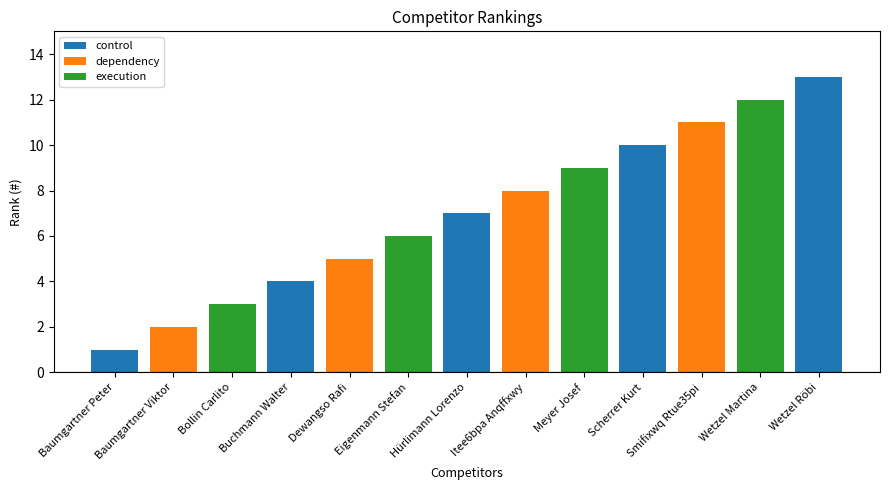

At which label is the value closest to 7?

Hürlimann Lorenzo